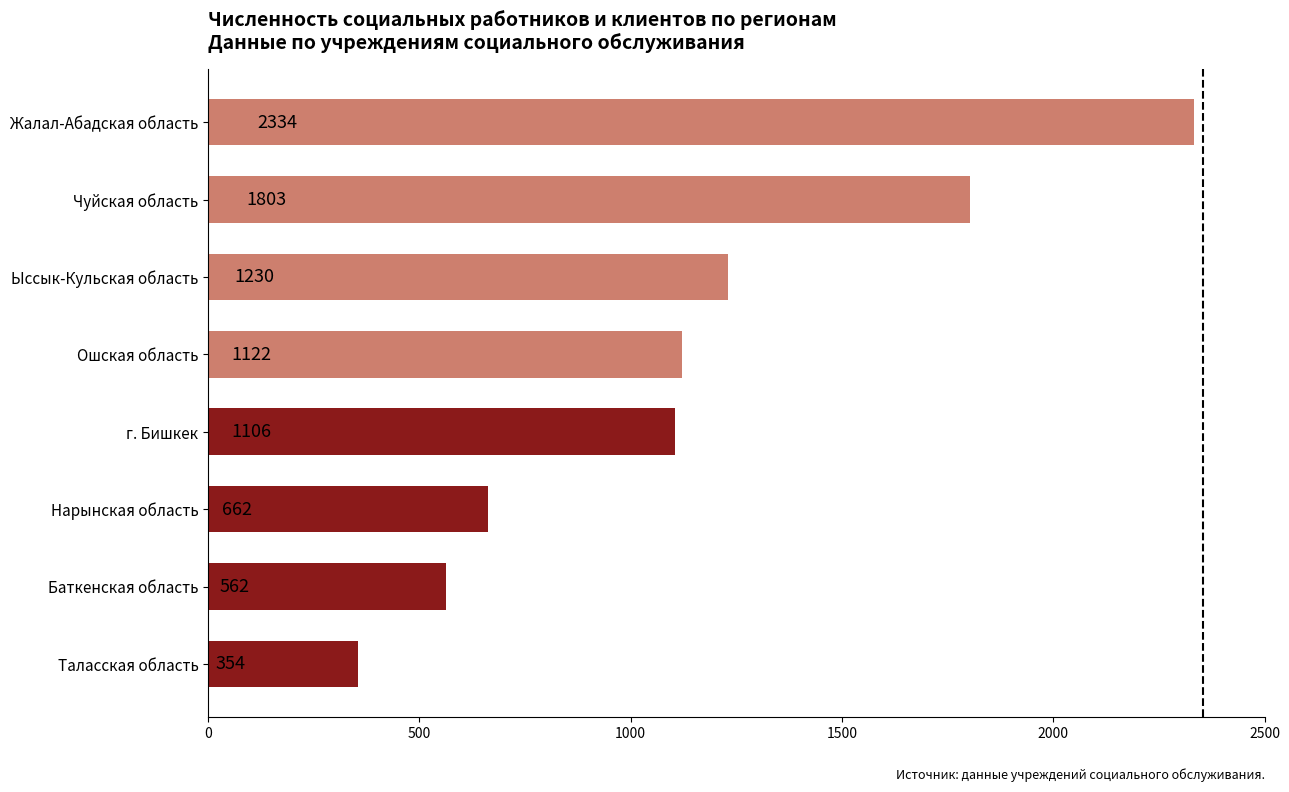

Reading top to bottom, extract all data points from this chart.

2334	1803	1230	1122	1106	662	562	354